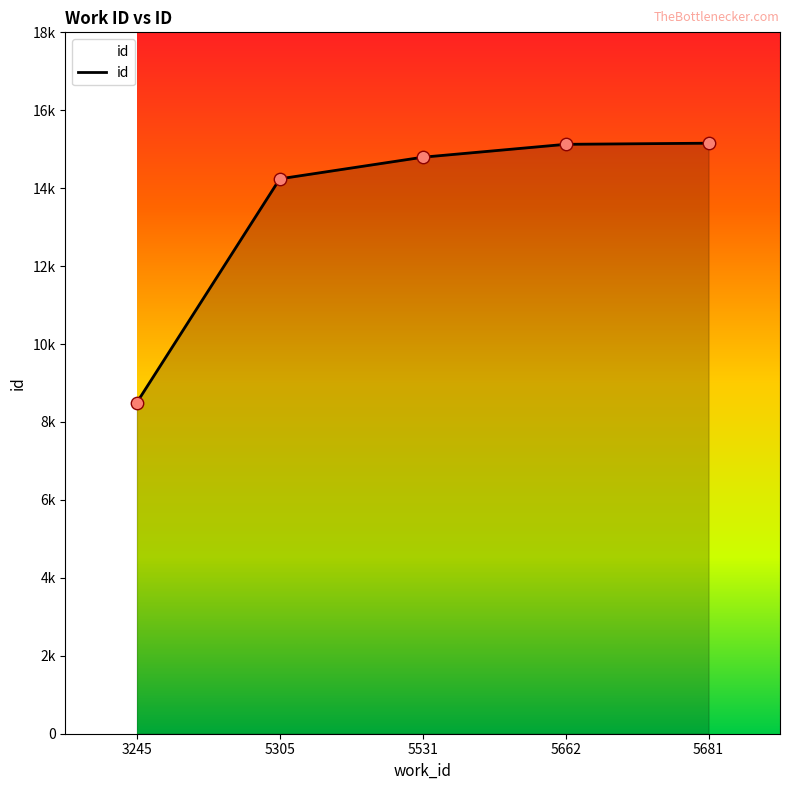

What is the ratio of the value at 5681 to the value at 5662?

1.0